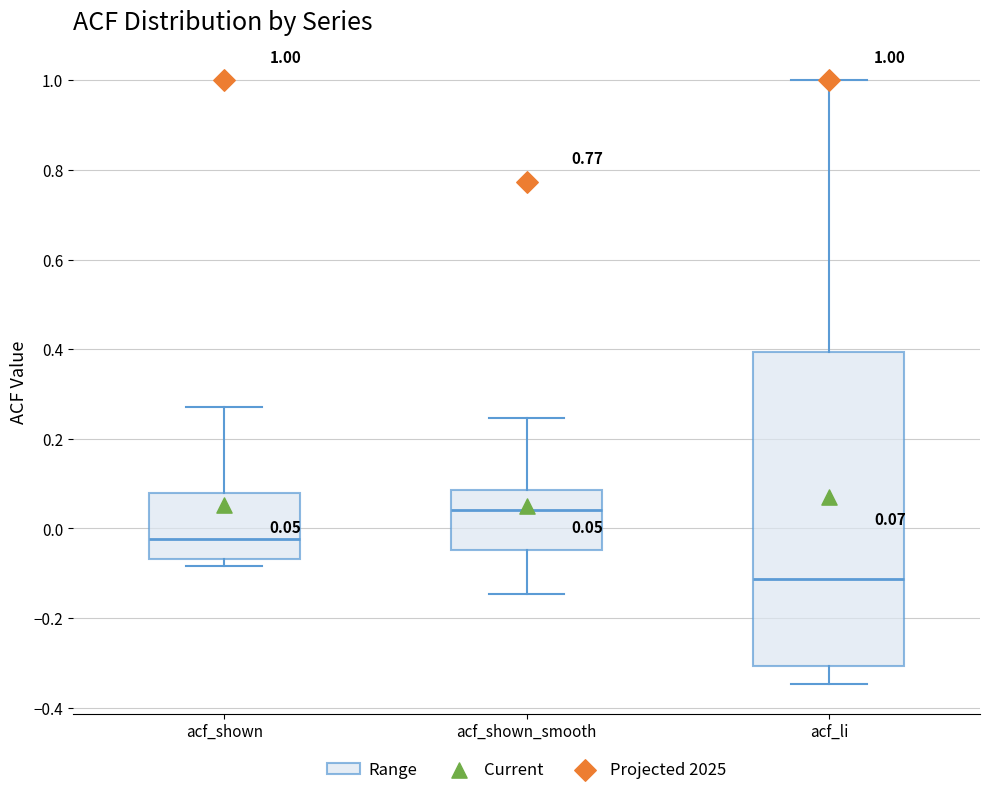

Comparing the boxes themselves (not the whiskers), which one is the tallest?

acf_li